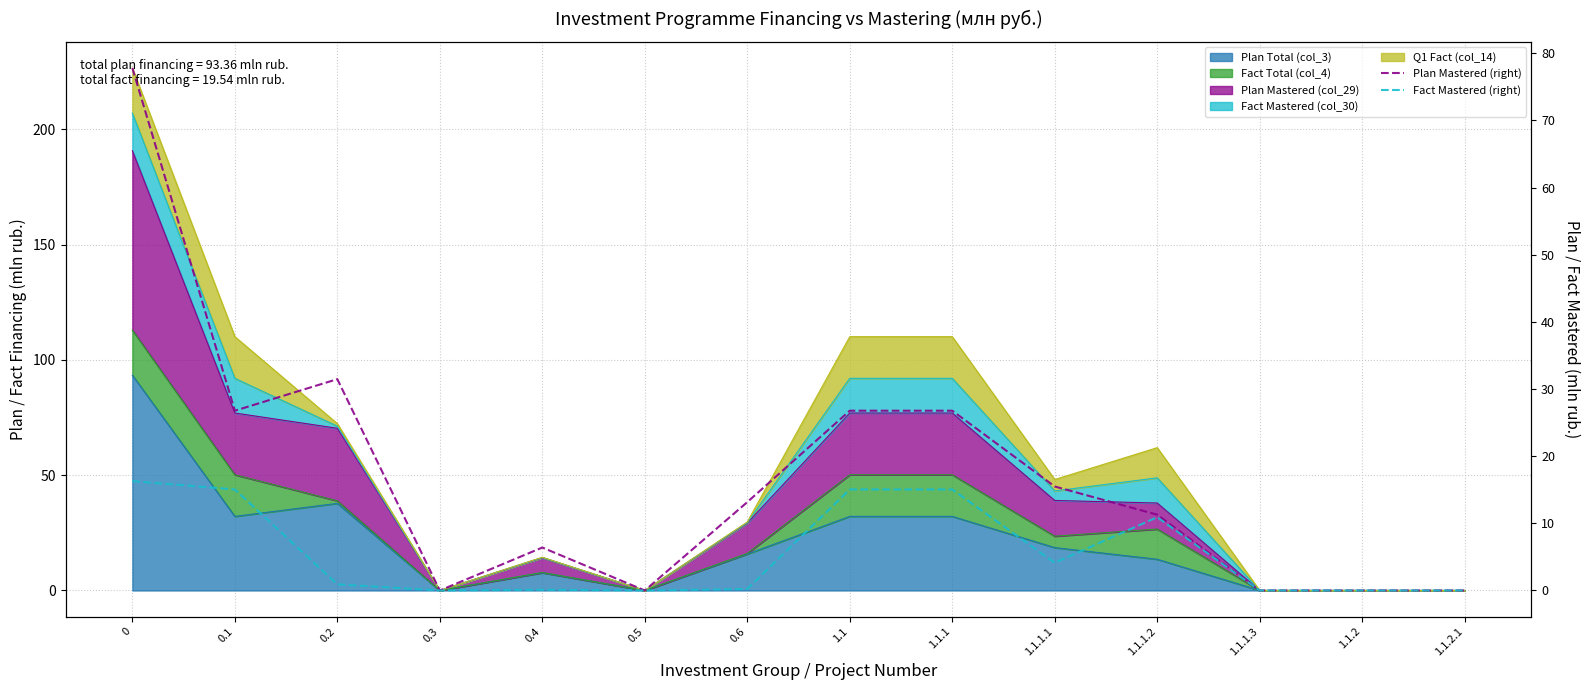

What is the label of the 11th point from the left?

1.1.1.2